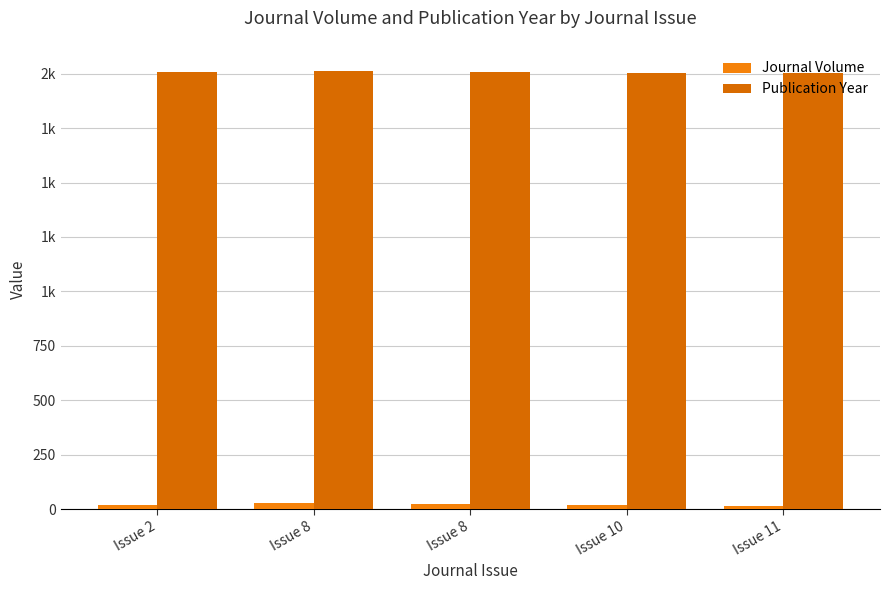

What is the approximate value of Publication Year at Issue 8, to the nearest 10?

2010